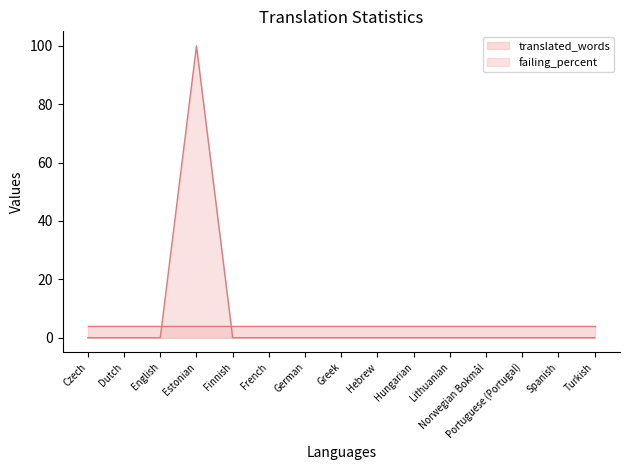

How many data points in failing_percent are above 0?

1